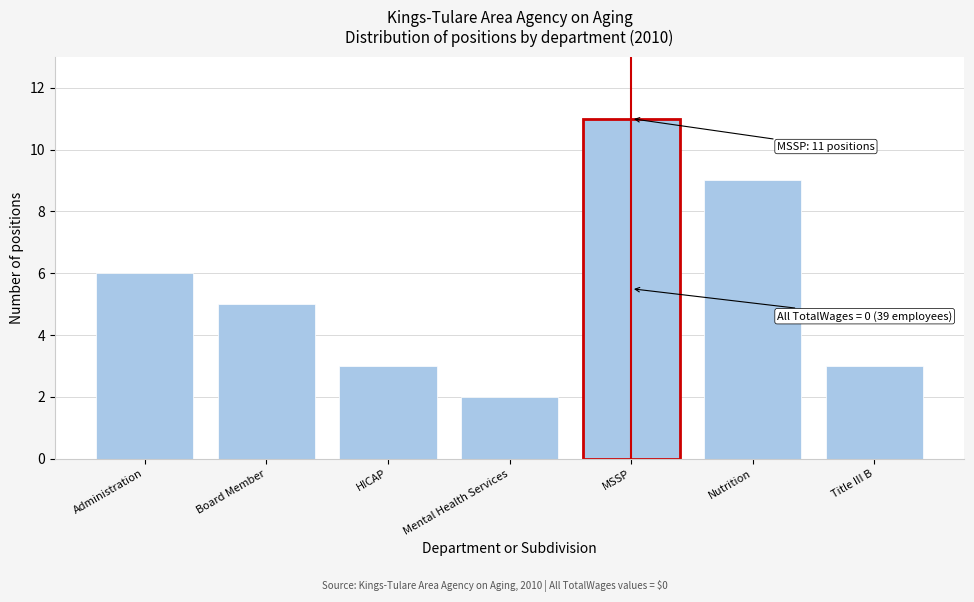

Reading right to left, transcribe all the data shown in this chart.

Title III B=3	Nutrition=9	MSSP=11	Mental Health Services=2	HICAP=3	Board Member=5	Administration=6